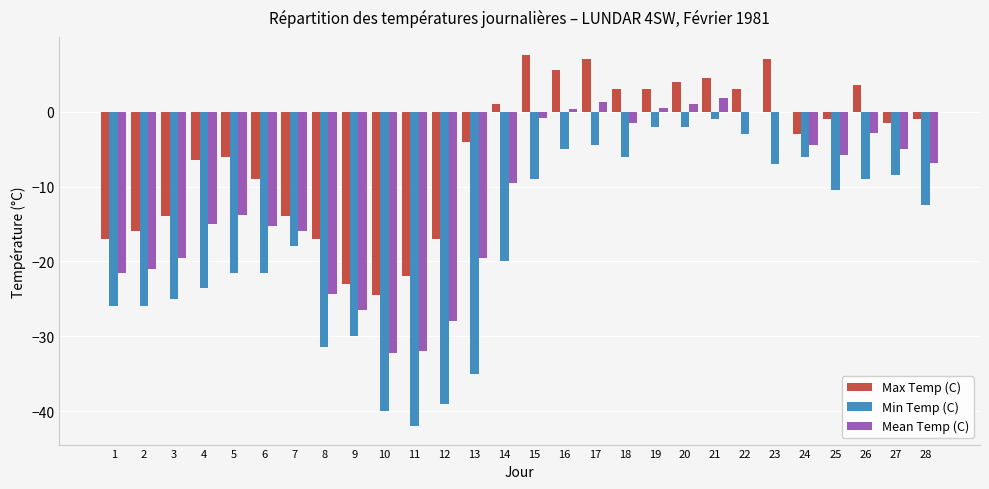

The value of Min Temp (C) at 18 is -2.3. True or false?

False